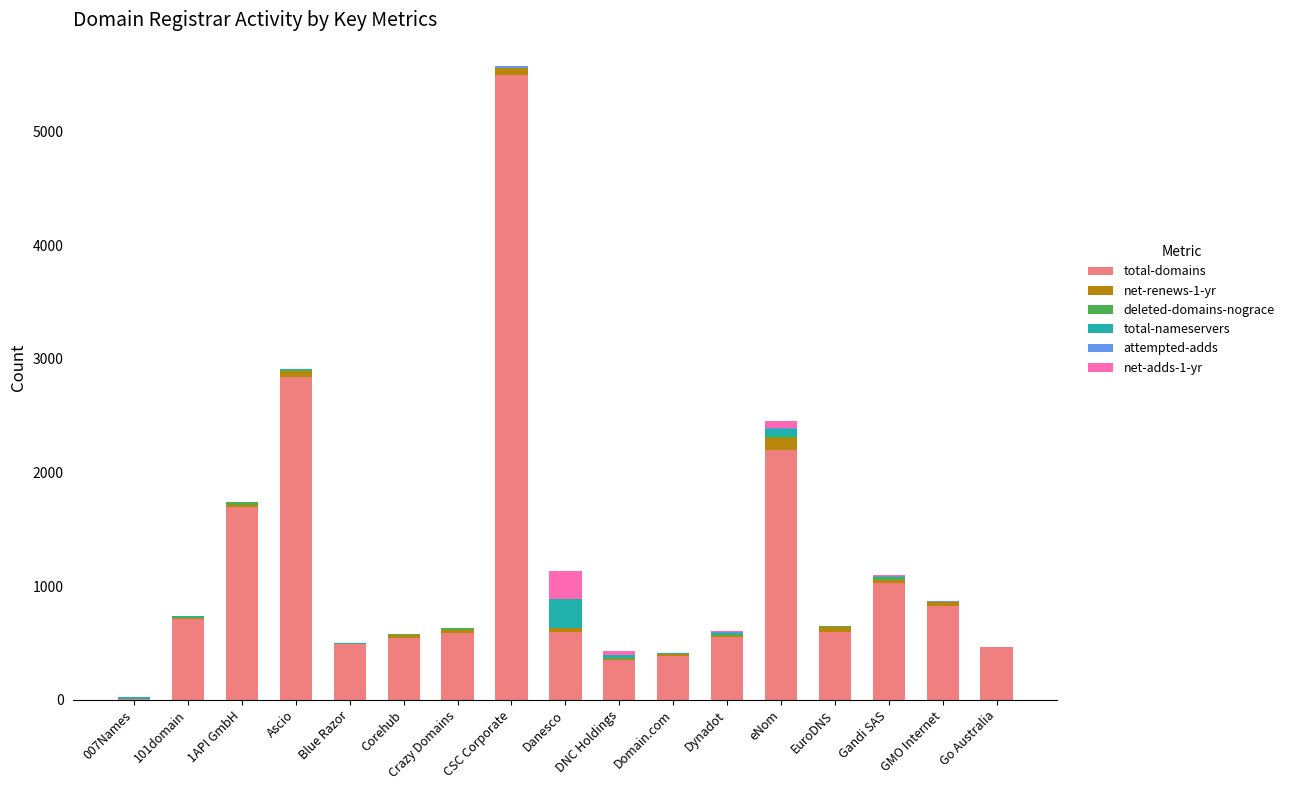

How many categories are shown in the chart?

17